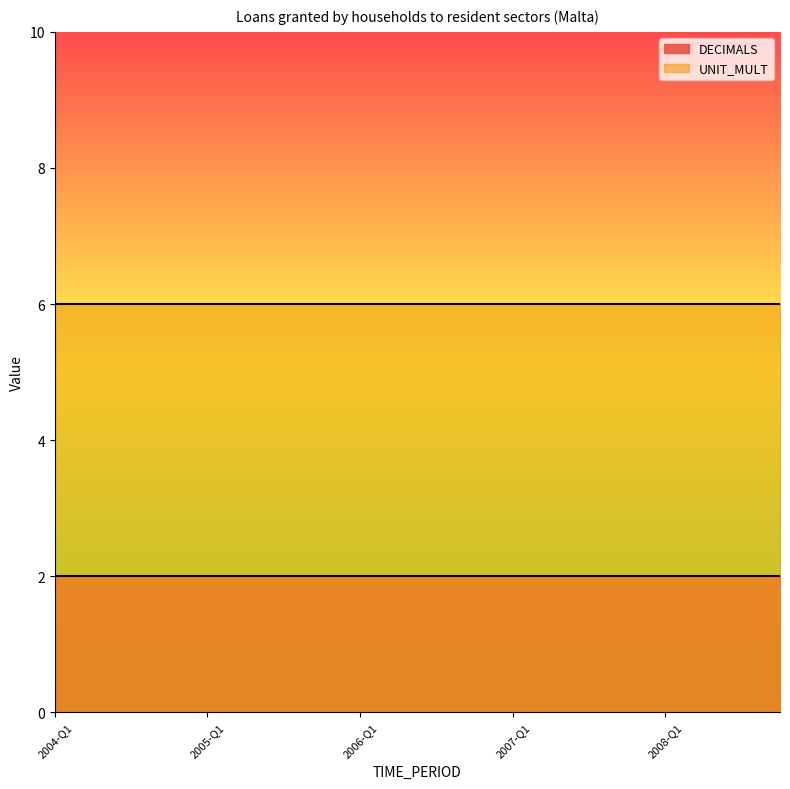

Which series has the widest spread of values?

DECIMALS